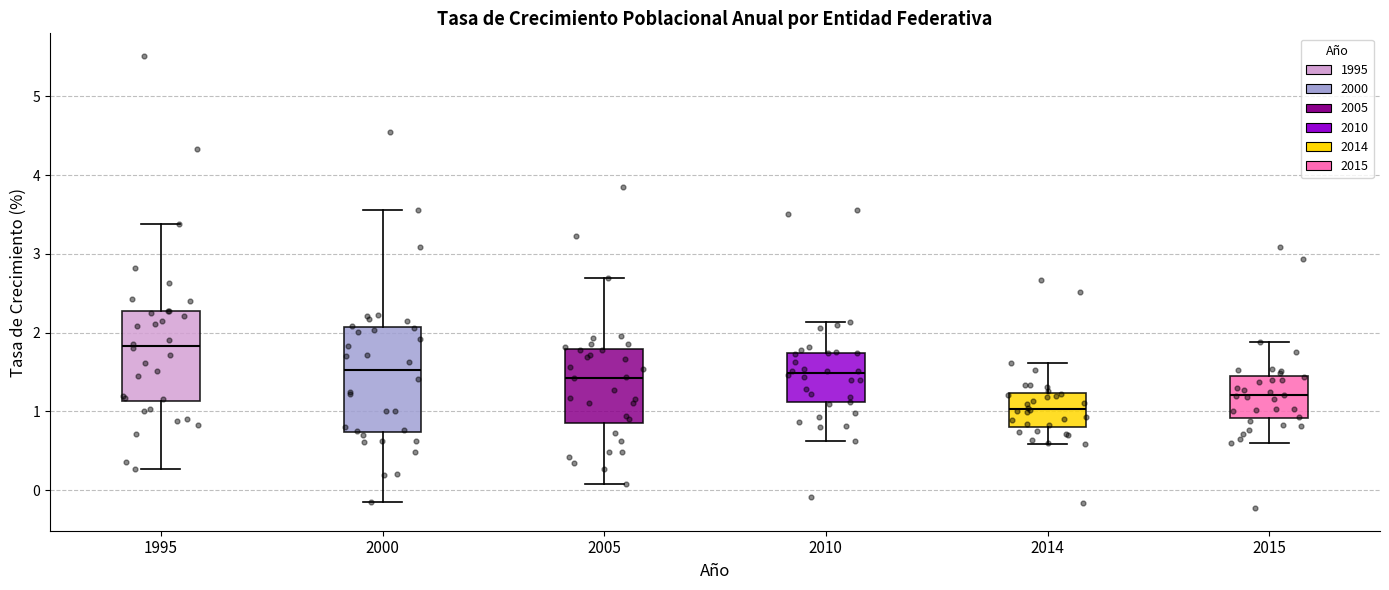

Which box is the tallest, from its lower edge to its upper edge?

2000